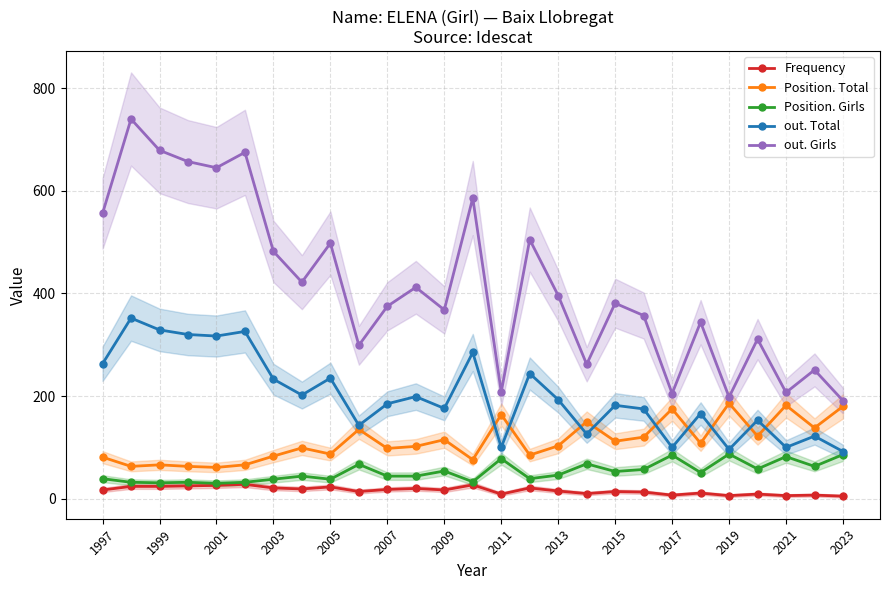

What is the highest value of the out. Girls series?

740